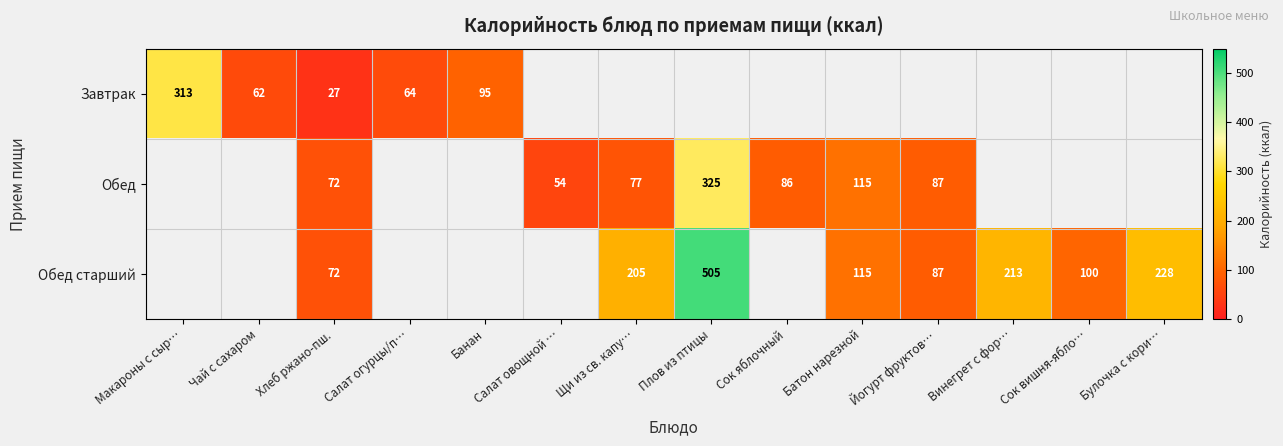

What is the difference between the Обед values at Батон нарезной and Салат овощной …?

61